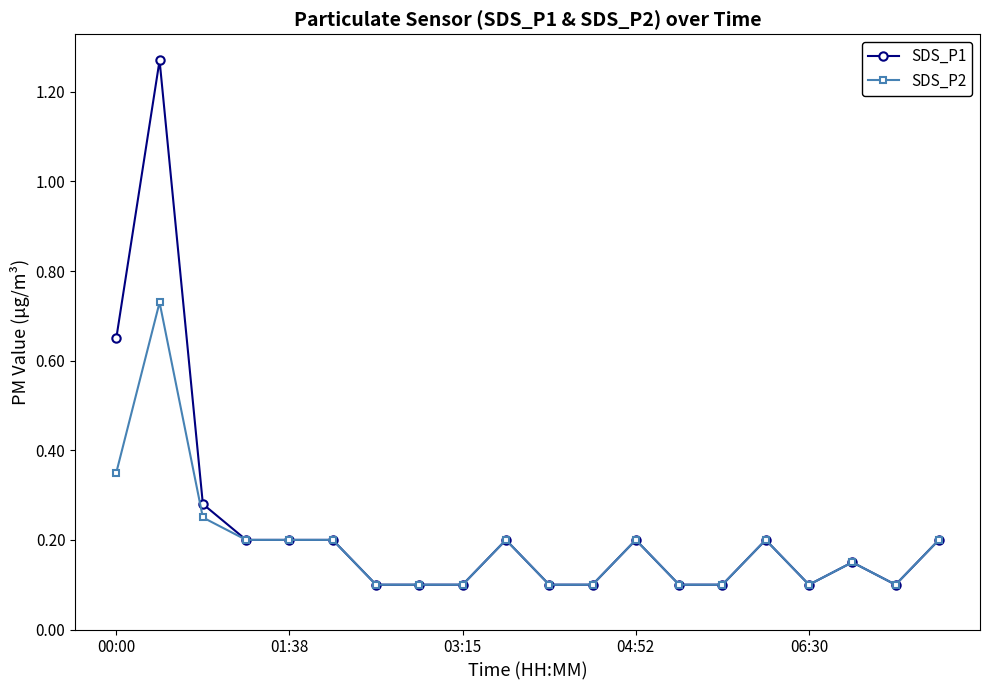

Which series has the widest spread of values?

SDS_P1